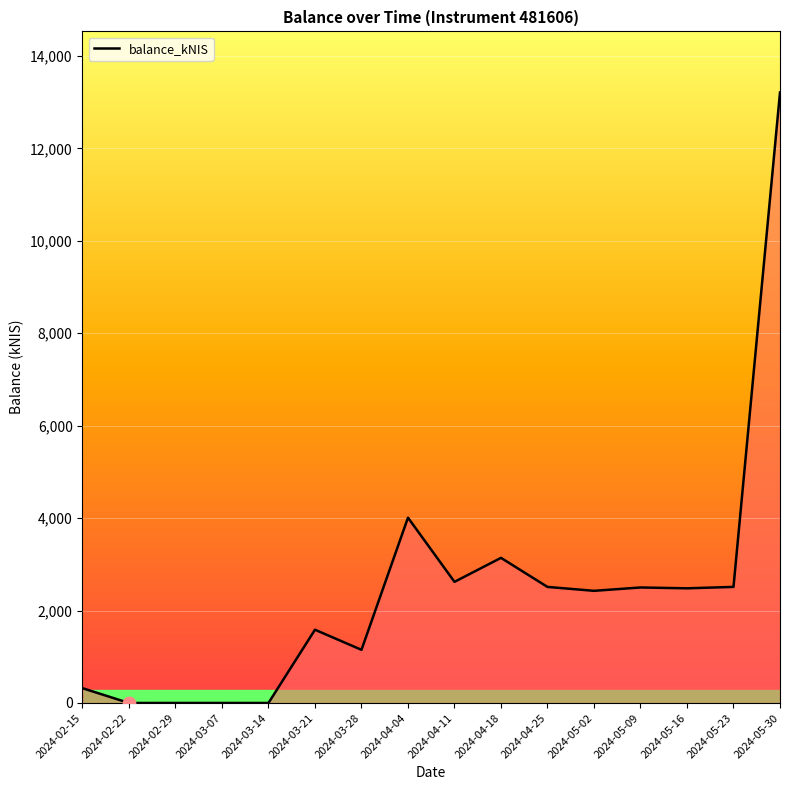

What is the ratio of the value at 2024-05-23 to the value at 2024-04-25?

1.0